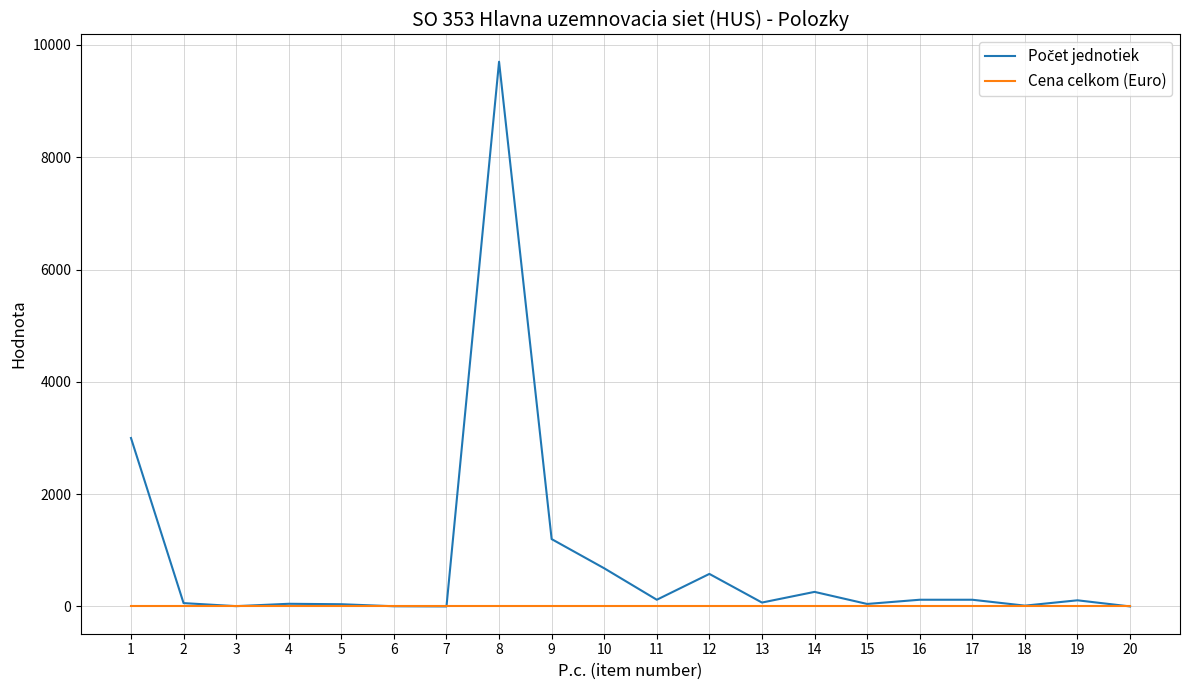

The value of Cena celkom (Euro) at 12 is 0. True or false?

True